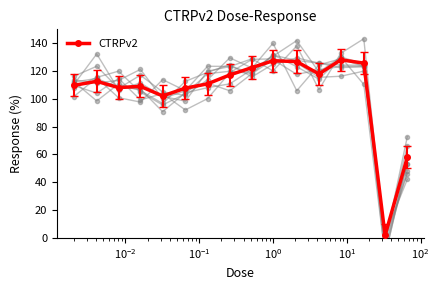

At which category does the data reach its first local valley?

$\mathdefault{10^{-2}}$